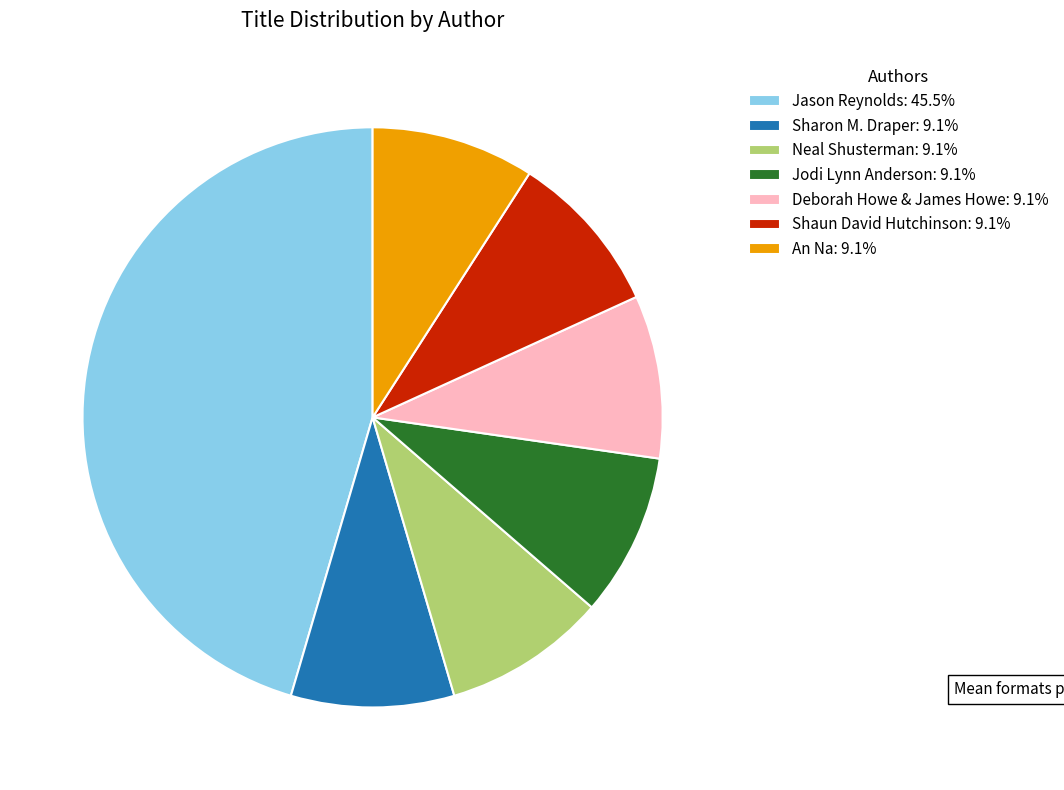

How many segments does this pie chart have?

7